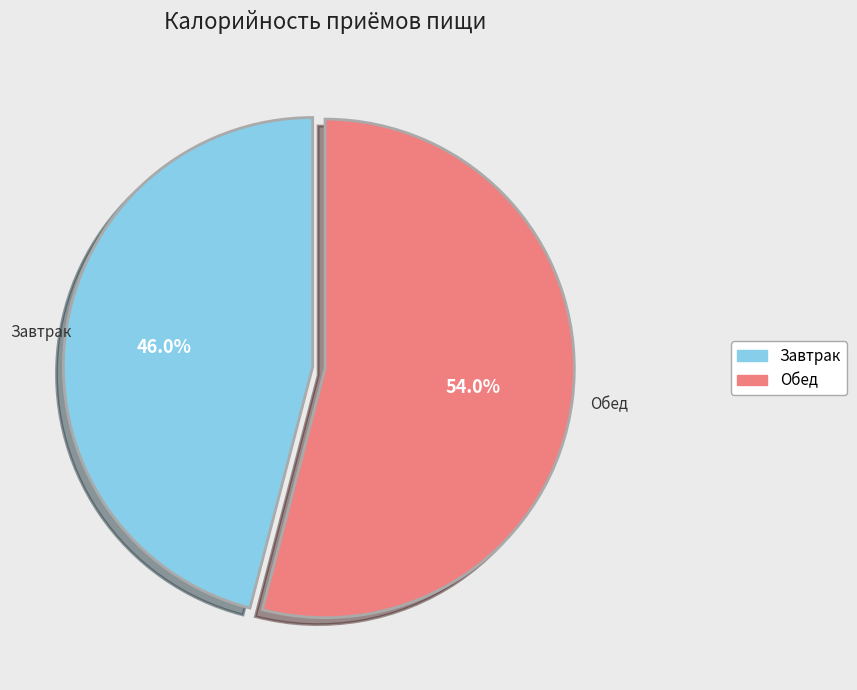

To the nearest percent, what percentage of the pie is Обед?

54%